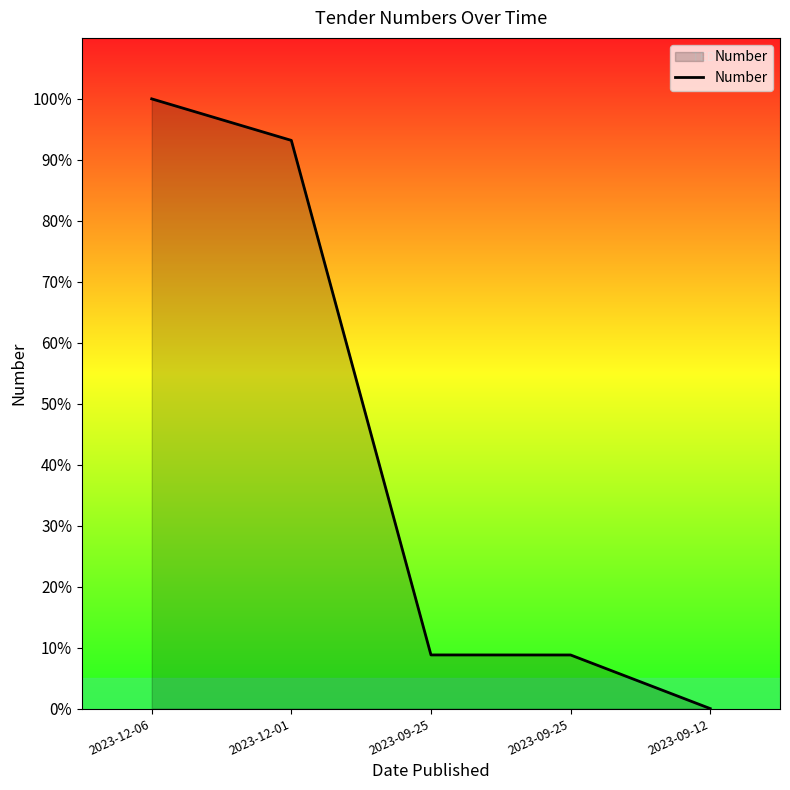

How many lines are shown in the chart?

1